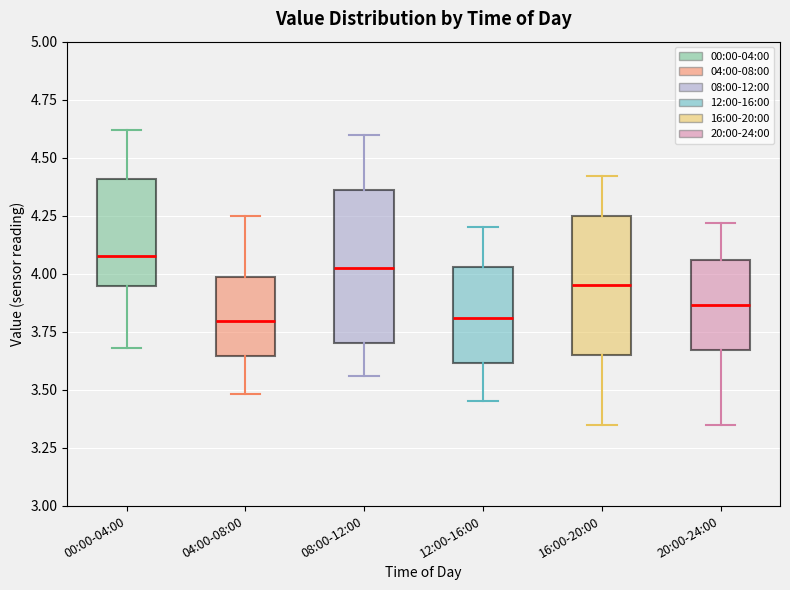

Reading left to right, read every box against the y-axis: the position of its median line, the range the box covers, and the ends of its whiskers. The values are not printed on the chart, so give them approximately, as read against the axis.

00:00-04:00: median 4.10, box 3.95 to 4.40, whiskers 3.70 to 4.60
04:00-08:00: median 3.80, box 3.65 to 4.00, whiskers 3.50 to 4.25
08:00-12:00: median 4.05, box 3.70 to 4.35, whiskers 3.55 to 4.60
12:00-16:00: median 3.80, box 3.60 to 4.05, whiskers 3.45 to 4.20
16:00-20:00: median 3.95, box 3.65 to 4.25, whiskers 3.35 to 4.40
20:00-24:00: median 3.85, box 3.65 to 4.05, whiskers 3.35 to 4.20